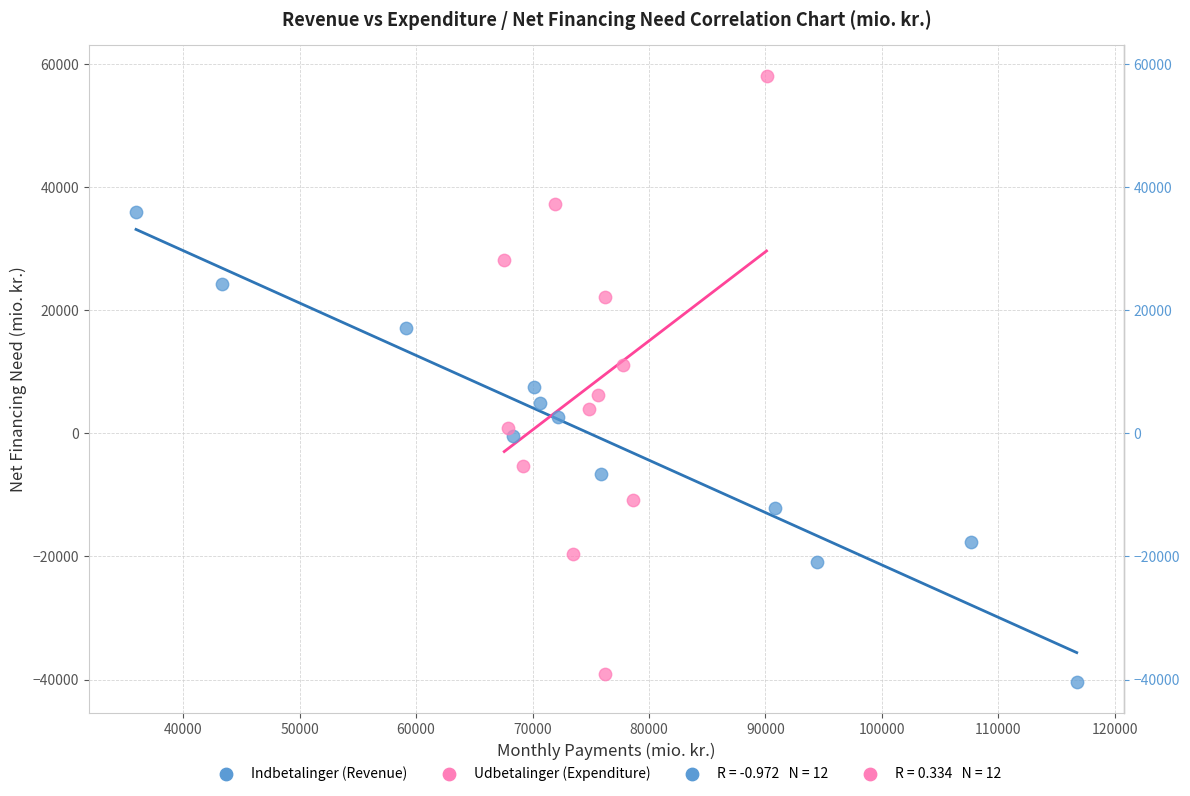

Which series contains the highest Y value?

Udbetalinger (Expenditure)